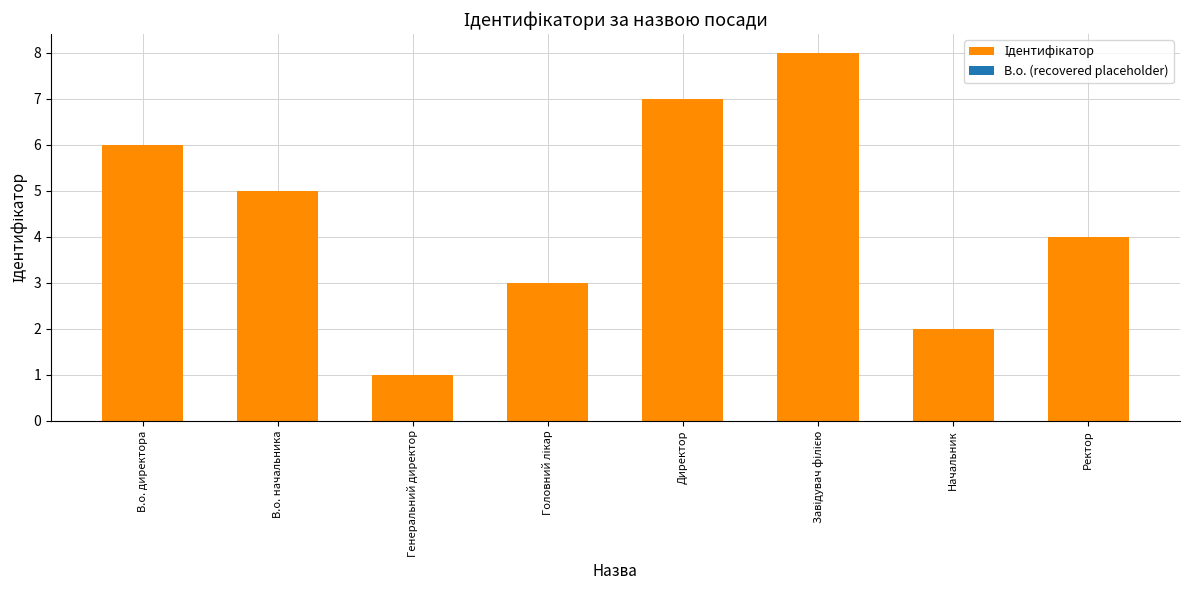

What is the label of the 1st bar from the left?

В.о. директора